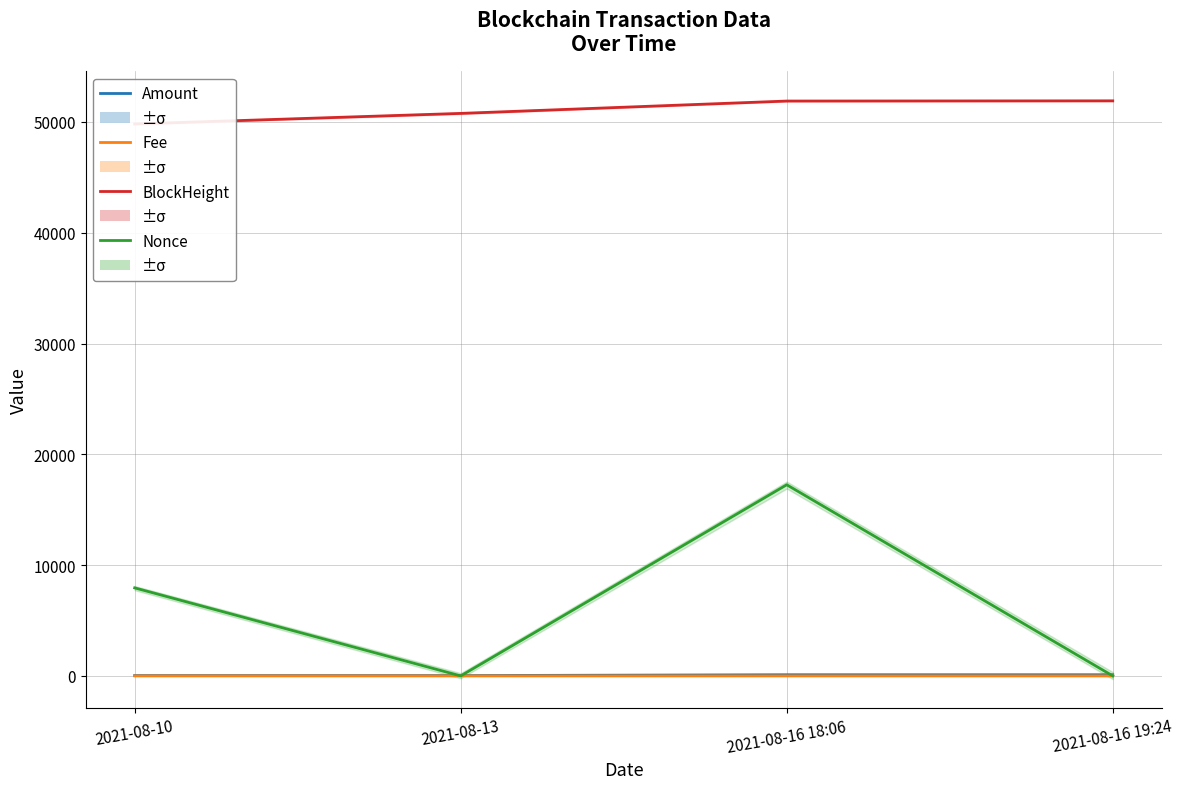

Which series changed the most between 2021-08-10 and 2021-08-13?

Nonce